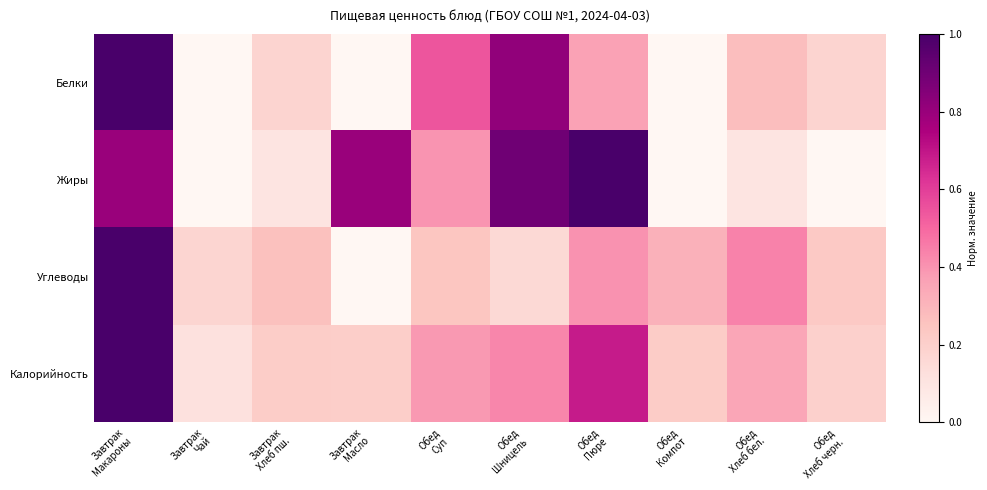

At how many categories does at least one series exceed 0?

10